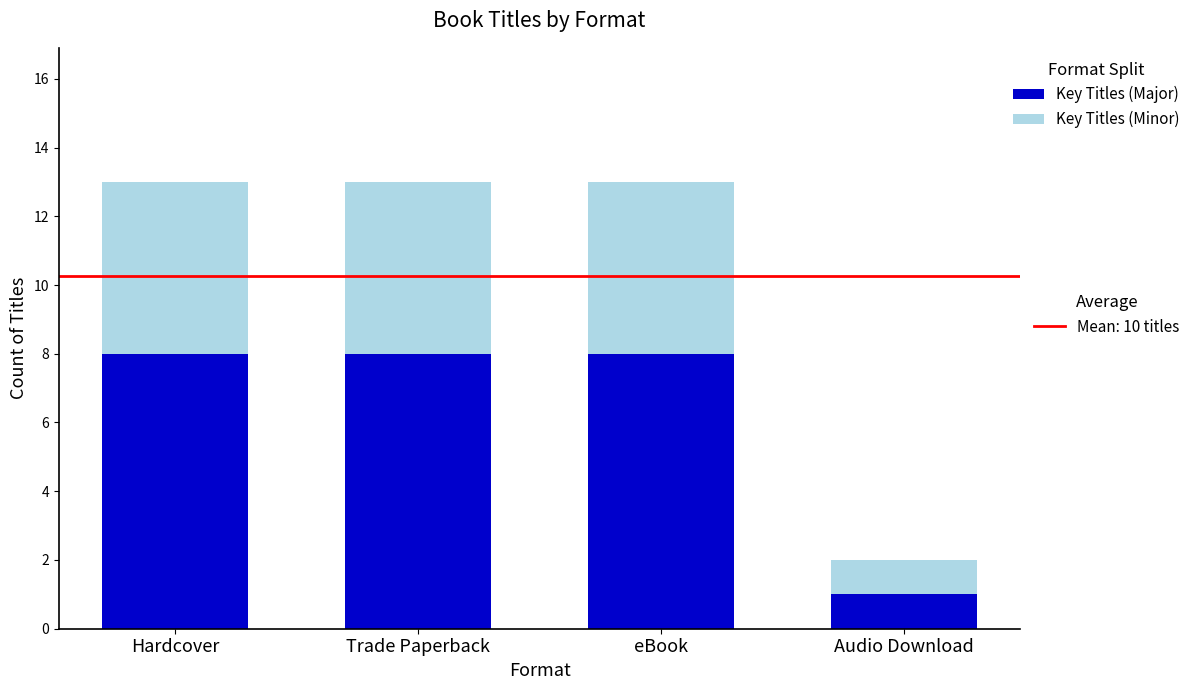

What is the total value across all series at Hardcover?

13